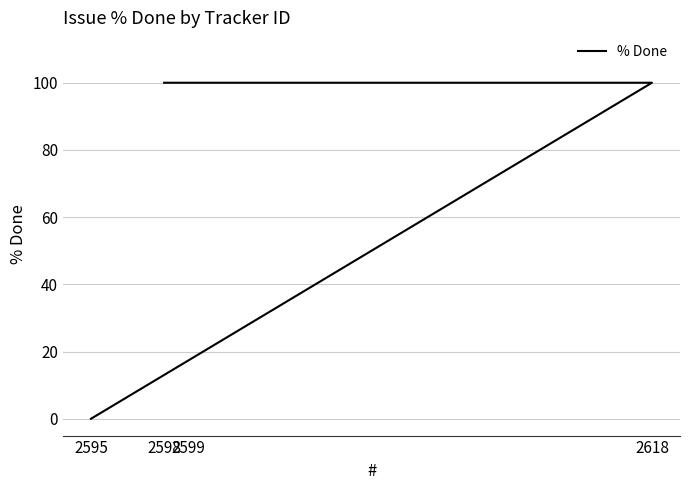

The value at 2598 is 155. True or false?

False